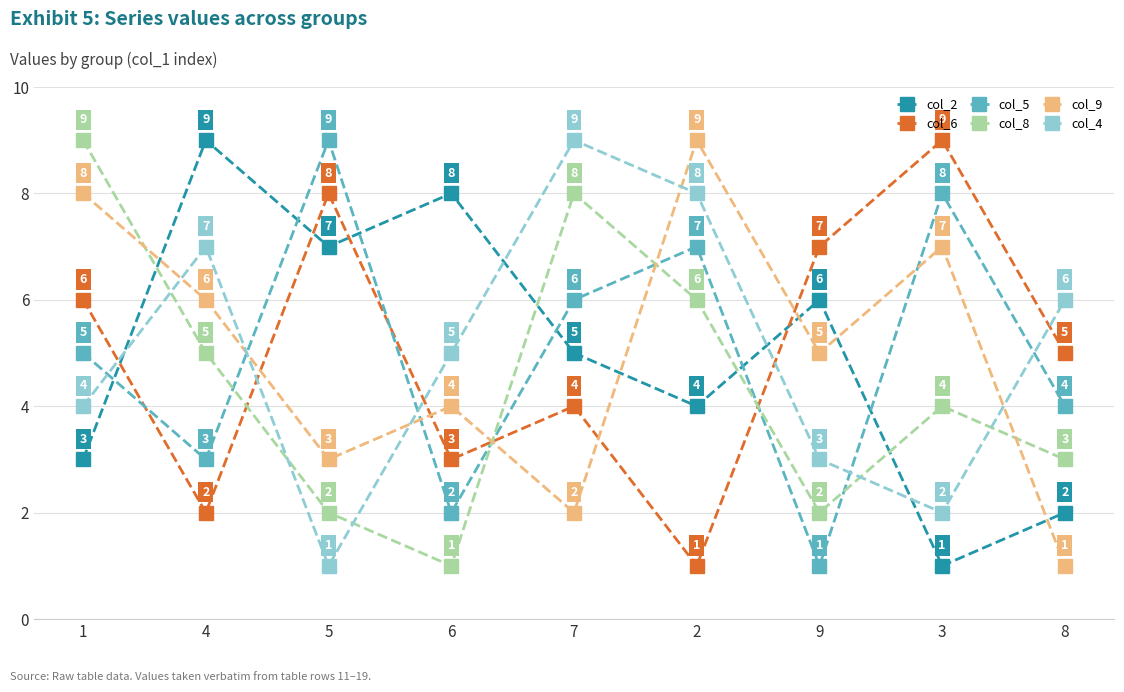

What is the label of the 7th point from the left?

9